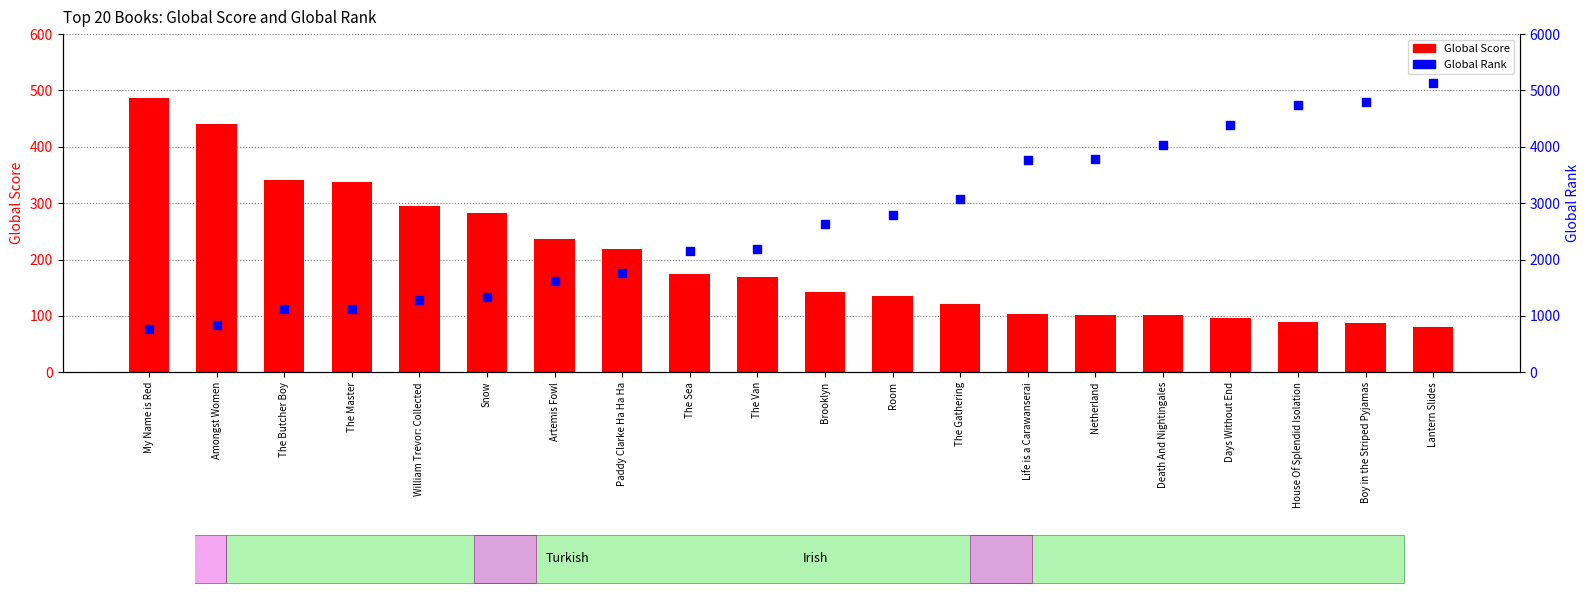

What is the total value across all series at The Van?

2358